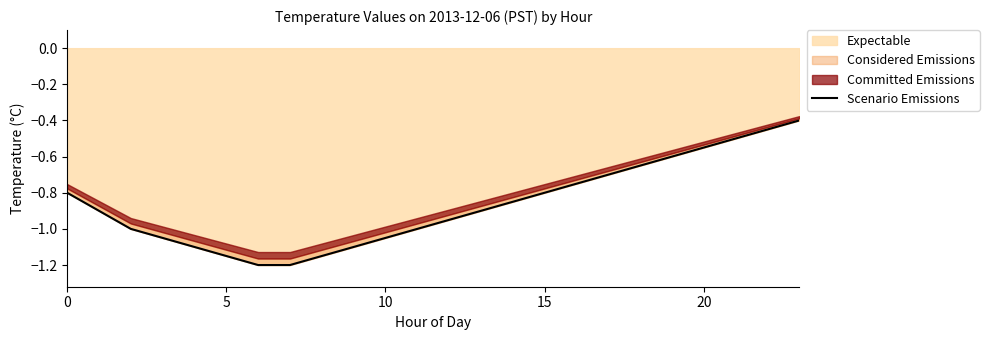

What is the minimum value for Expectable?

-1.2